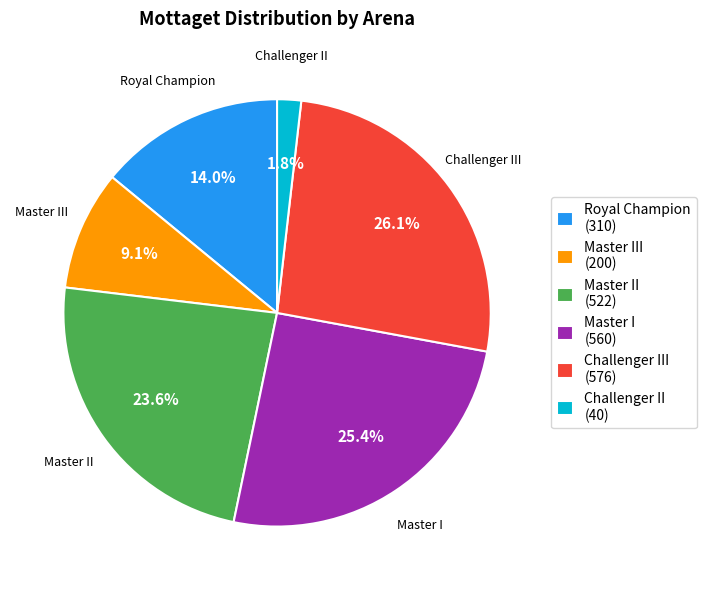

Which slice is the largest?

Challenger III (576)